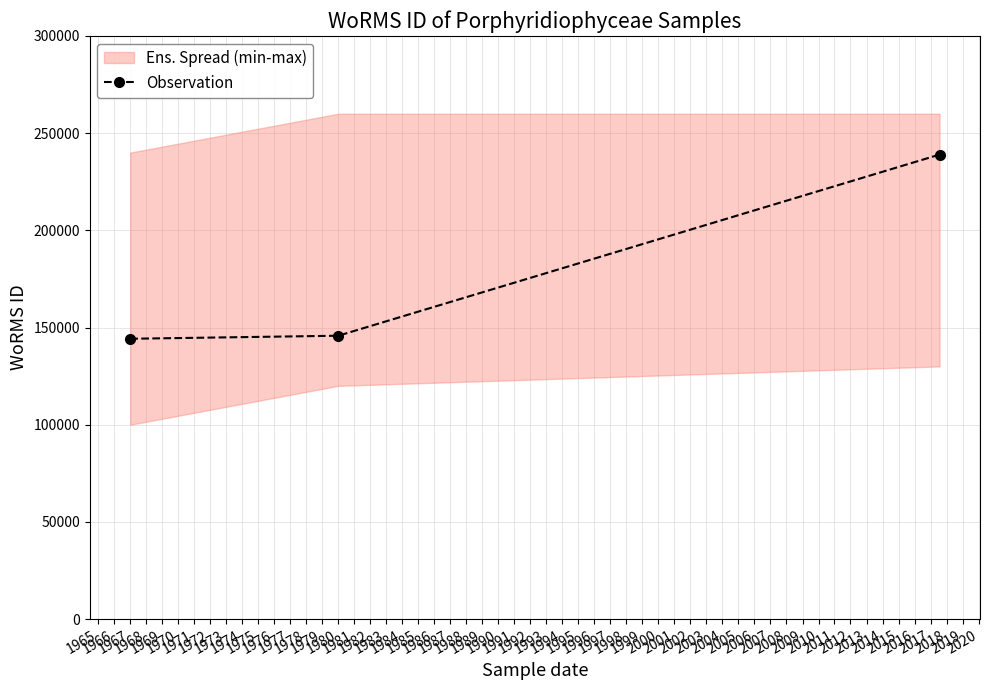

What is the average value?

176327